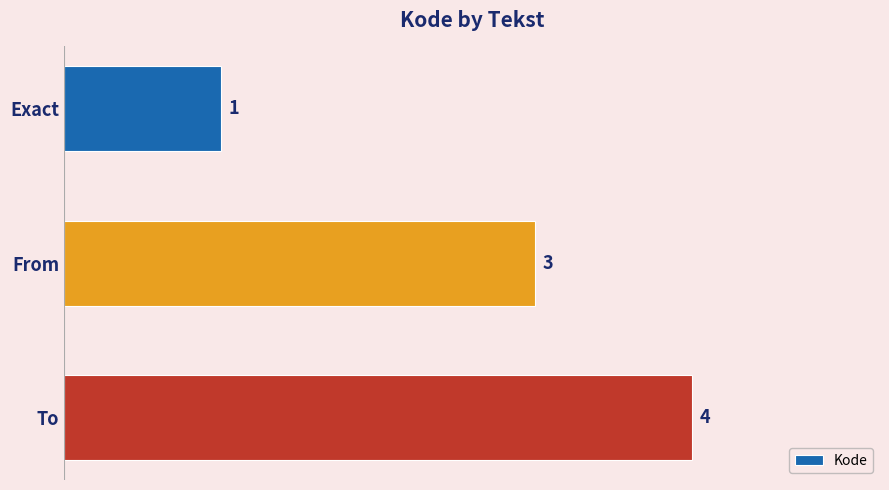

What is the sum of all values?

8